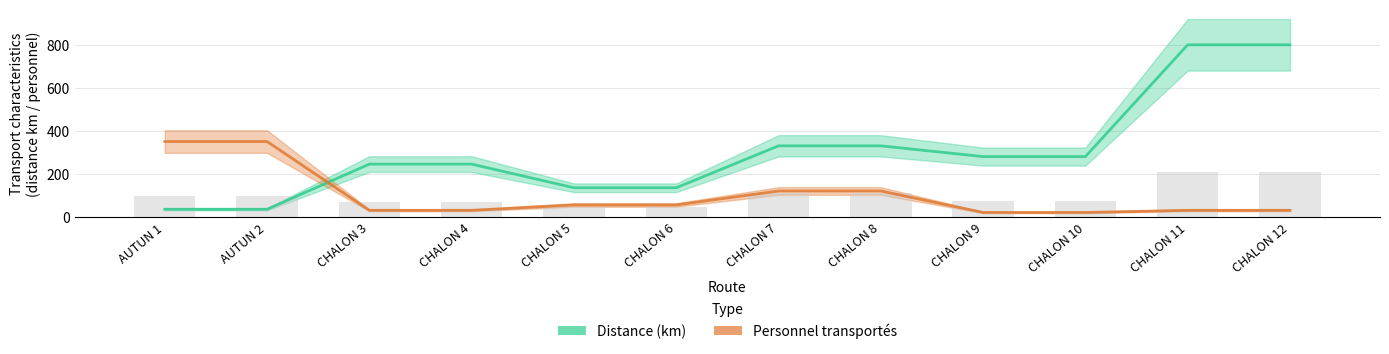

Rank the series at CHALON 8 from highest to lowest value.

Distance (km), Personnel transportés